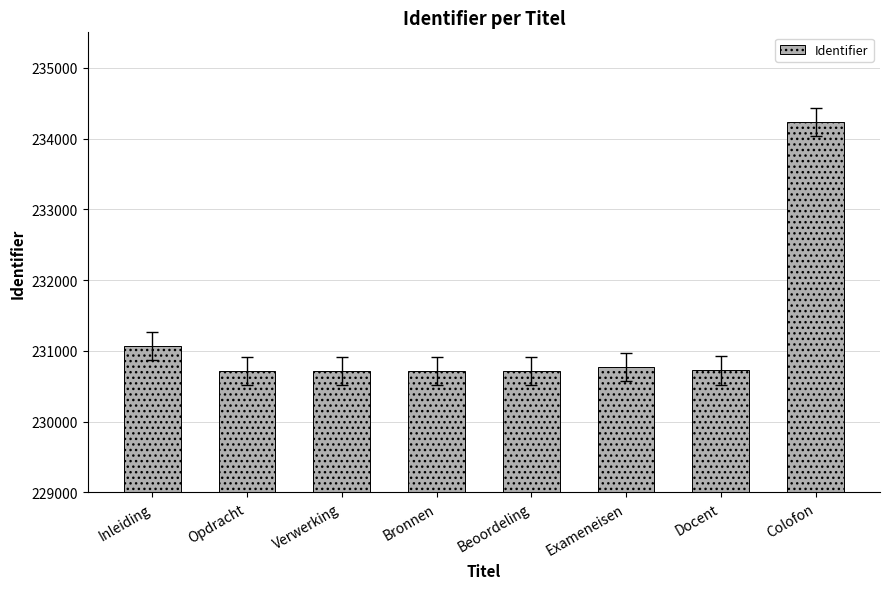

Which category has the highest value across all series?

Colofon